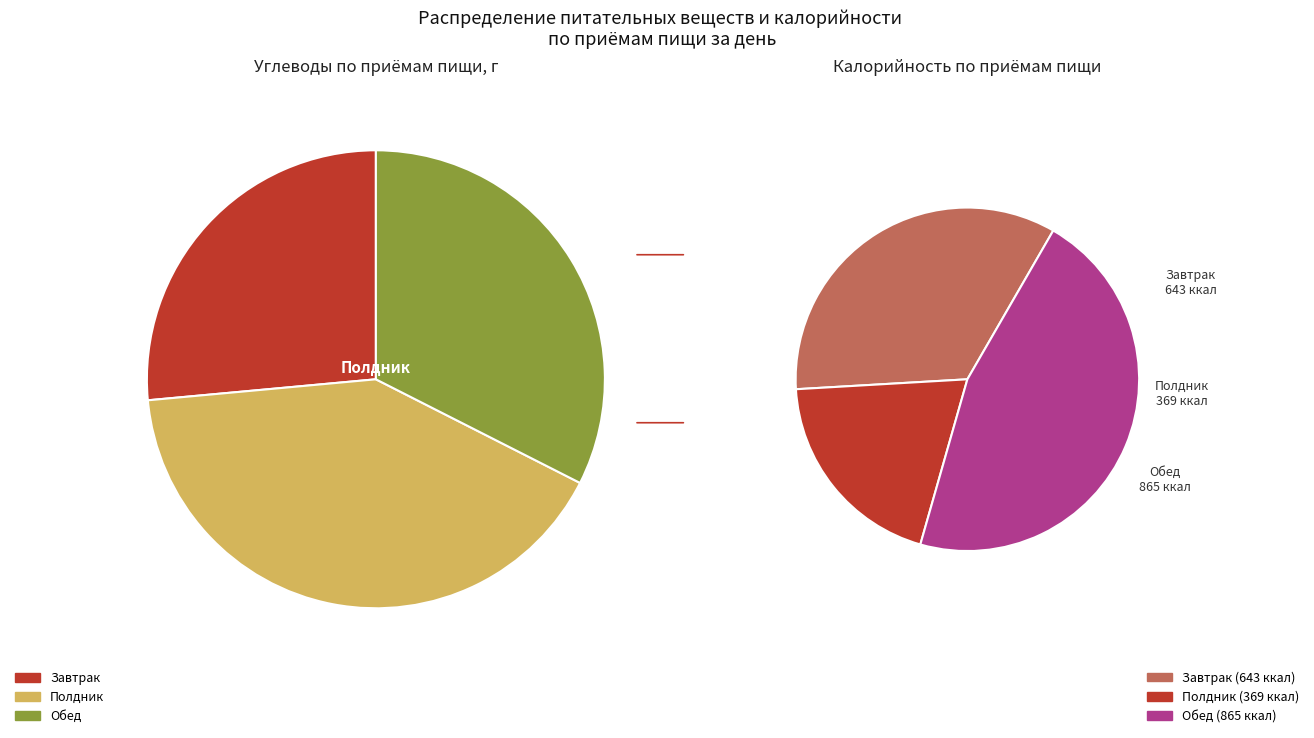

Combined, do Завтрак and Обед account for over 50%?

Yes